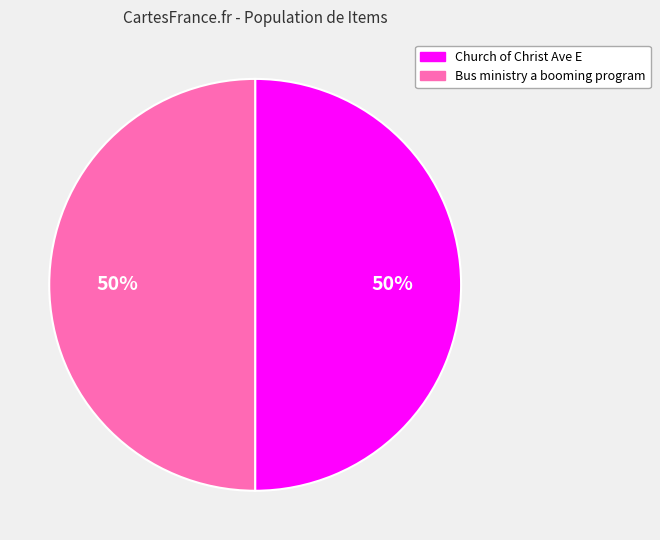

What is the ratio of the value at Bus ministry a booming program to the value at Church of Christ Ave E?

1.0